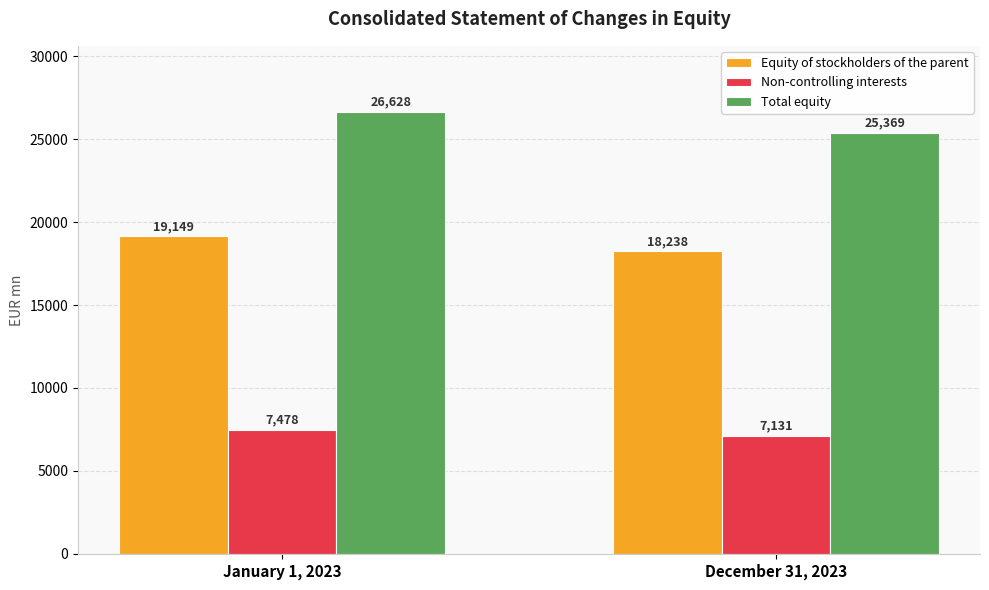

The Equity of stockholders of the parent series shows 18238 at December 31, 2023. True or false?

True